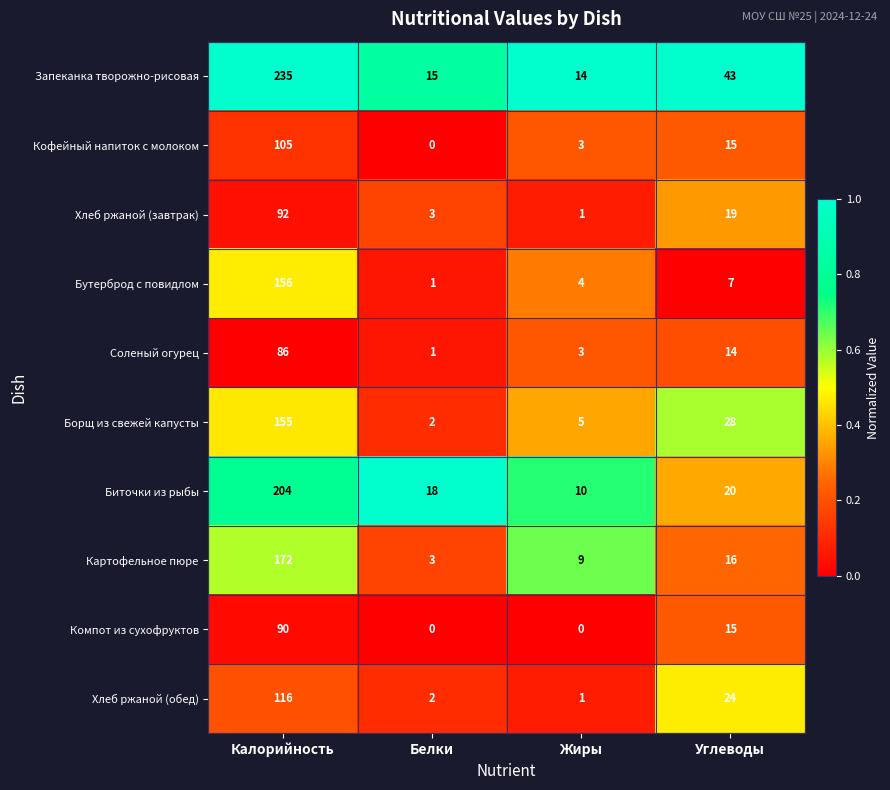

What value does the Соленый огурец series have at Углеводы?

14